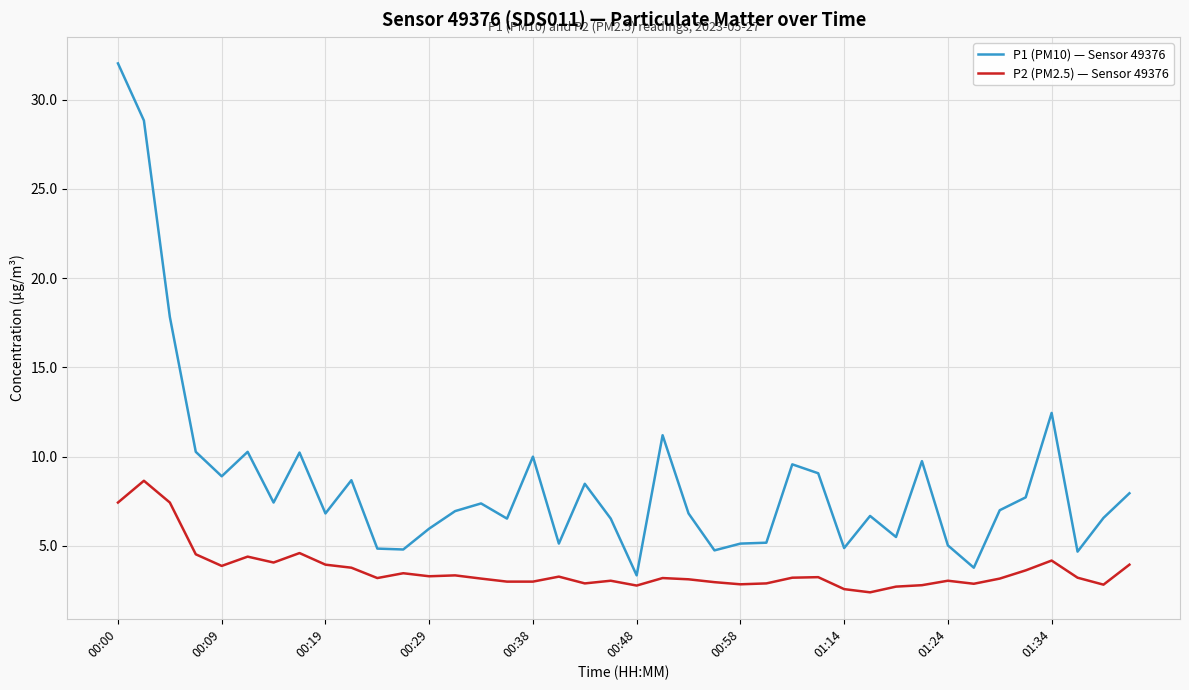

Is this an area chart (filled region under the line)?

No